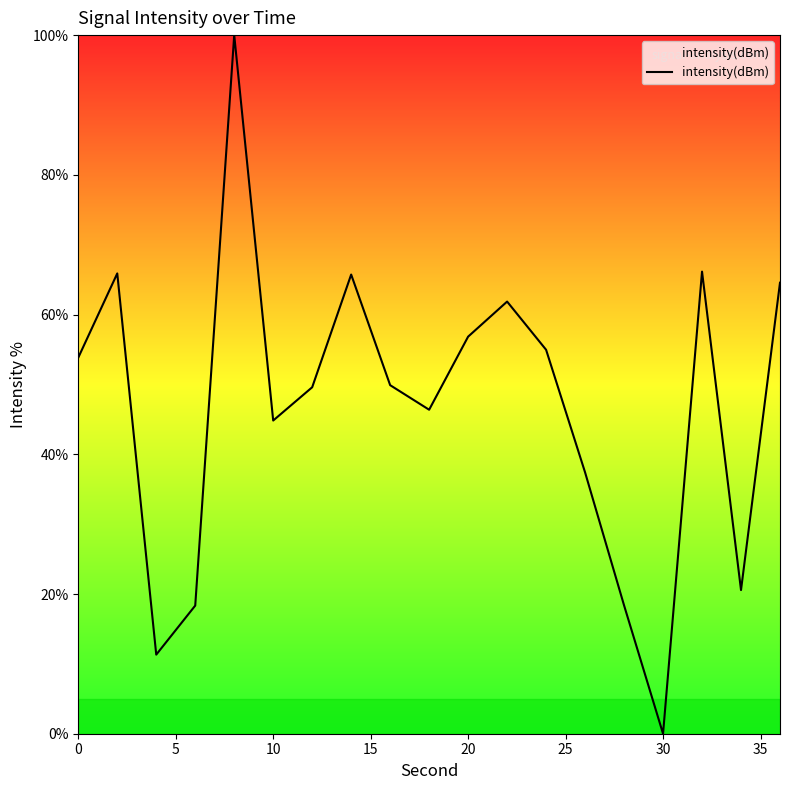

What is the difference between the maximum and minimum values?

100.0